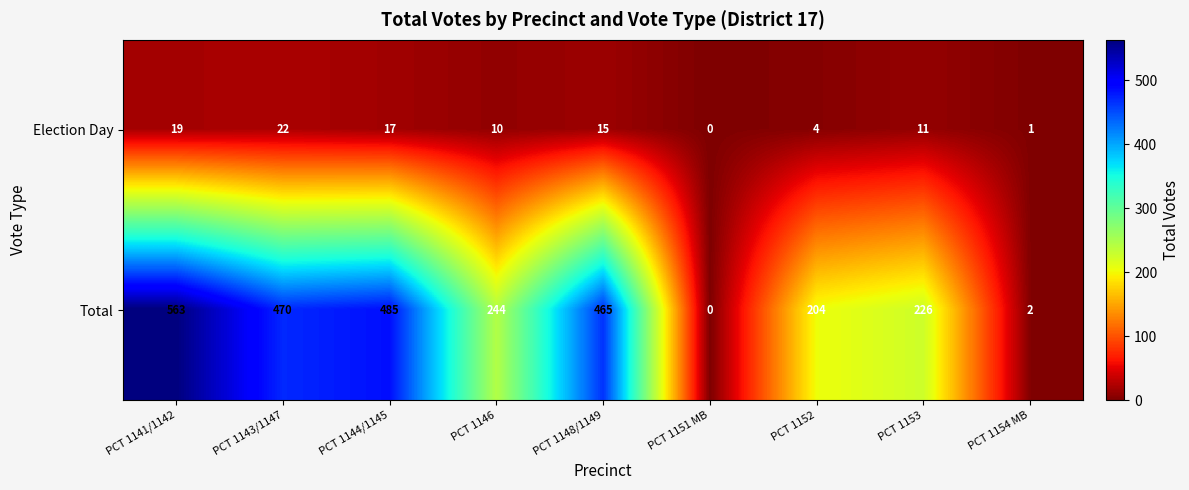

Reading left to right, list all the values displayed in this chart.

Election Day: PCT 1141/1142=19	PCT 1143/1147=22	PCT 1144/1145=17	PCT 1146=10	PCT 1148/1149=15	PCT 1151 MB=0	PCT 1152=4	PCT 1153=11	PCT 1154 MB=1
Total: PCT 1141/1142=563	PCT 1143/1147=470	PCT 1144/1145=485	PCT 1146=244	PCT 1148/1149=465	PCT 1151 MB=0	PCT 1152=204	PCT 1153=226	PCT 1154 MB=2